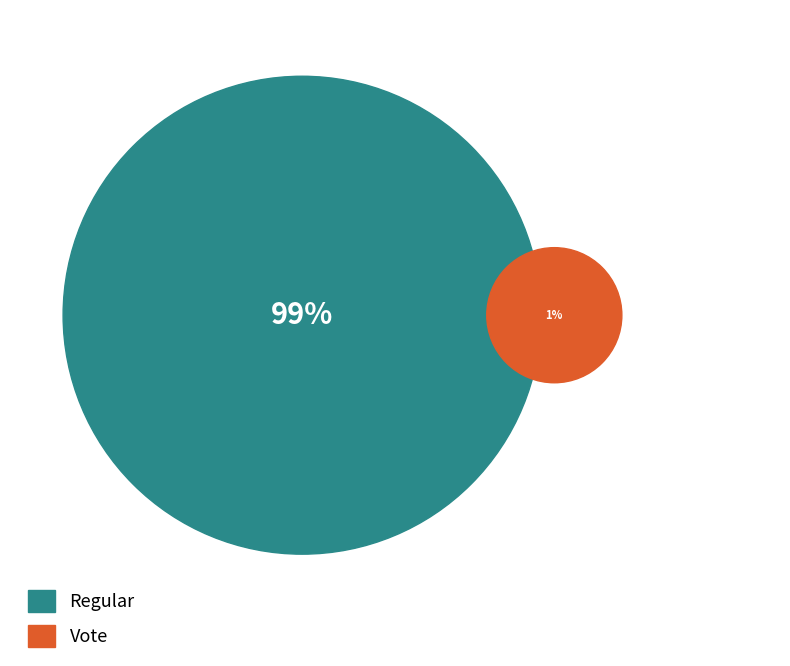

Is it true that Vote is 1% of the pie?

True